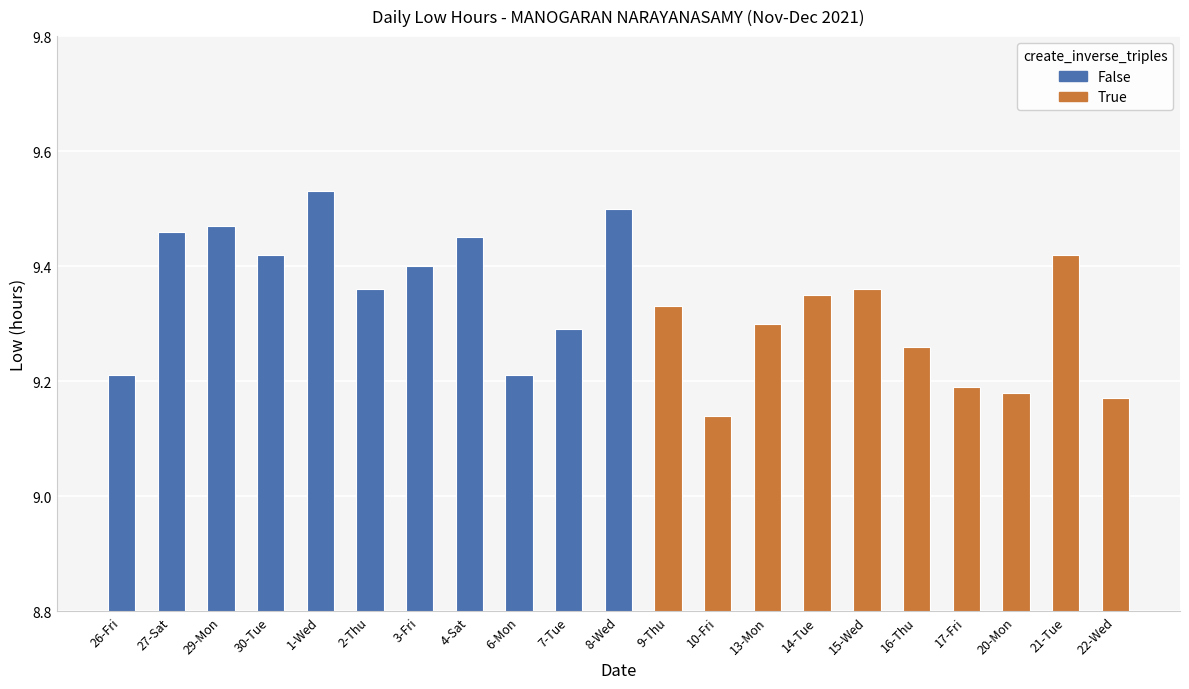

Reading left to right, extract all data points from this chart.

9.2	9.5	9.5	9.4	9.5	9.4	9.4	9.4	9.2	9.3	9.5	9.3	9.1	9.3	9.3	9.4	9.3	9.2	9.2	9.4	9.2